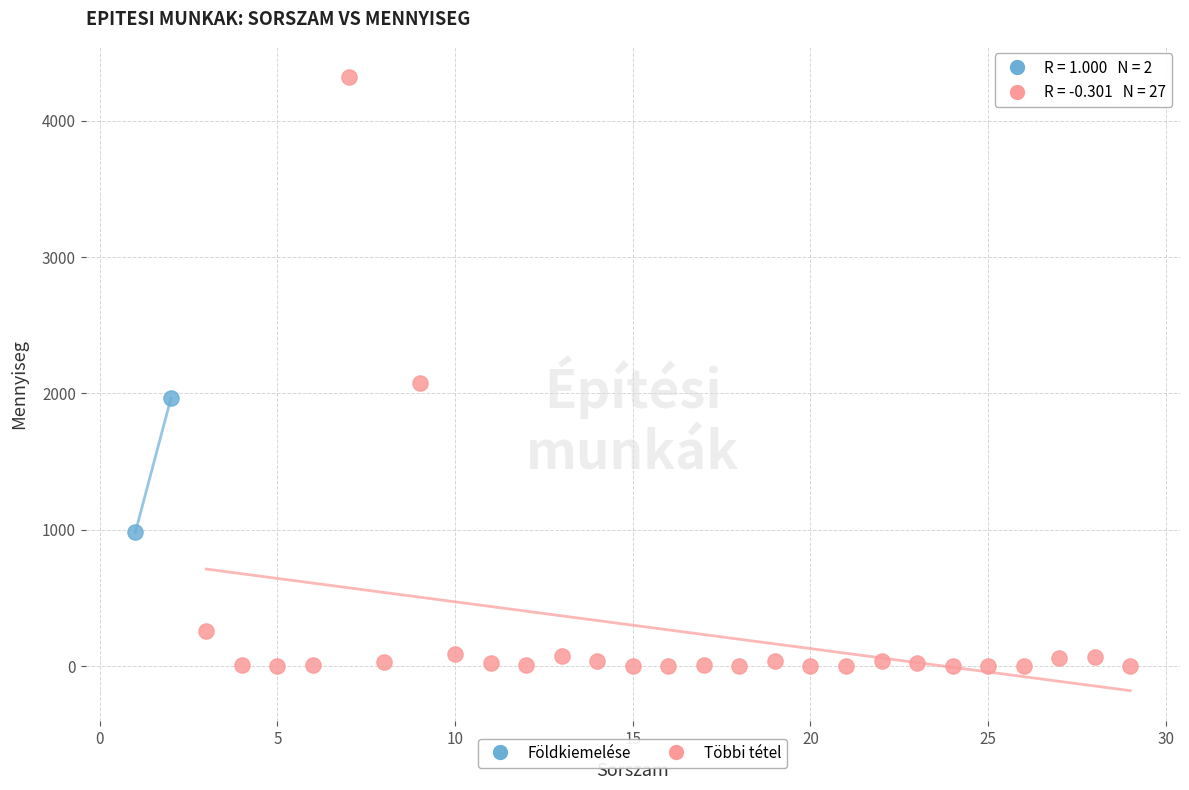

Which series contains the highest Y value?

Többi tétel